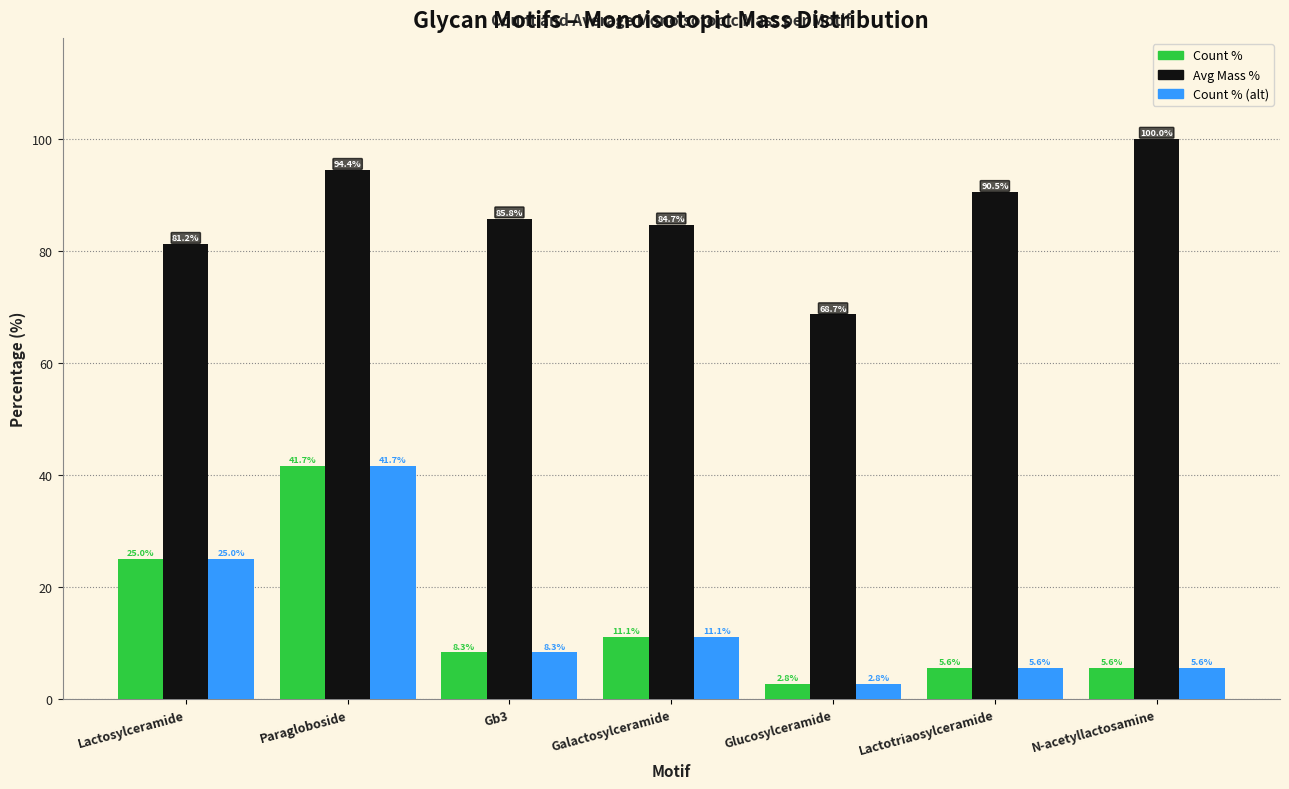

Does the chart contain any negative values?

No